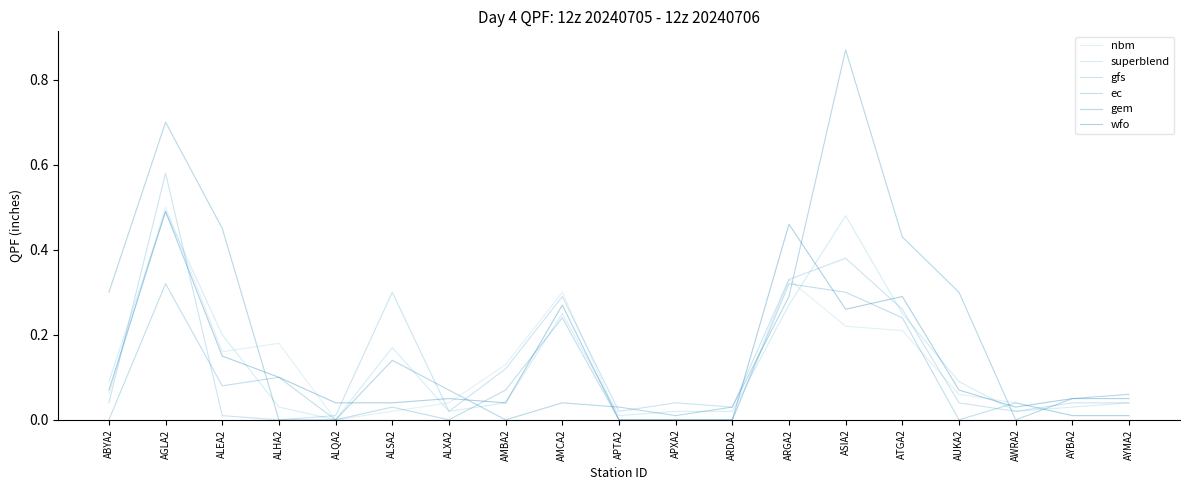

Does the chart have visible grid lines?

No